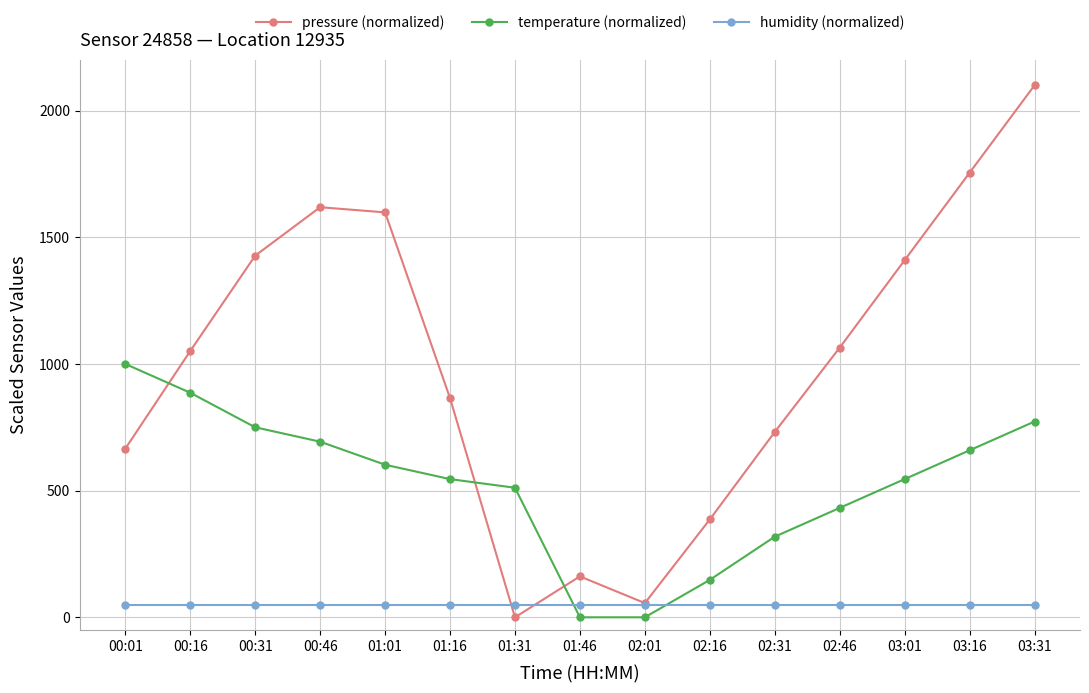

Reading right to left, what are all the values shown in this chart?

pressure (normalized): 2100.0	1754.8	1409.6	1064.4	731.5	386.3	56.0	161.5	0.0	865.3	1598.3	1618.7	1427.5	1051.0	665.4
temperature (normalized): 772.7	659.1	545.5	431.8	318.2	147.7	0.0	0.0	511.4	545.5	602.3	693.2	750.0	886.4	1000.0
humidity (normalized): 50.0	50.0	50.0	50.0	50.0	50.0	50.0	50.0	50.0	50.0	50.0	50.0	50.0	50.0	50.0